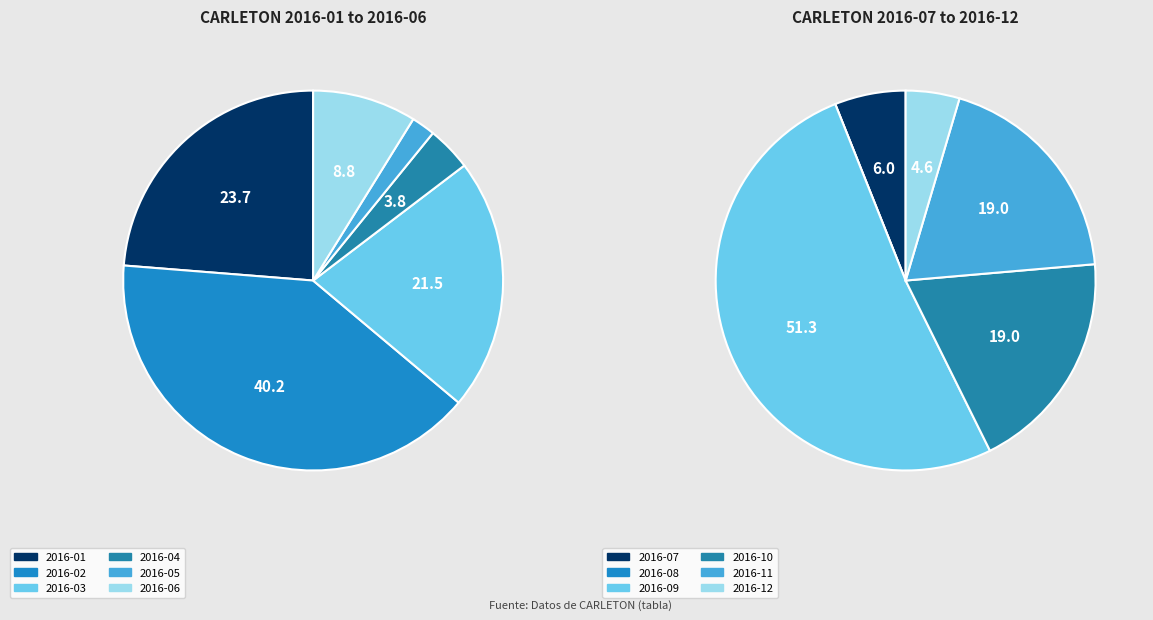

True or false: 2016-04 accounts for 9% of the total.

False